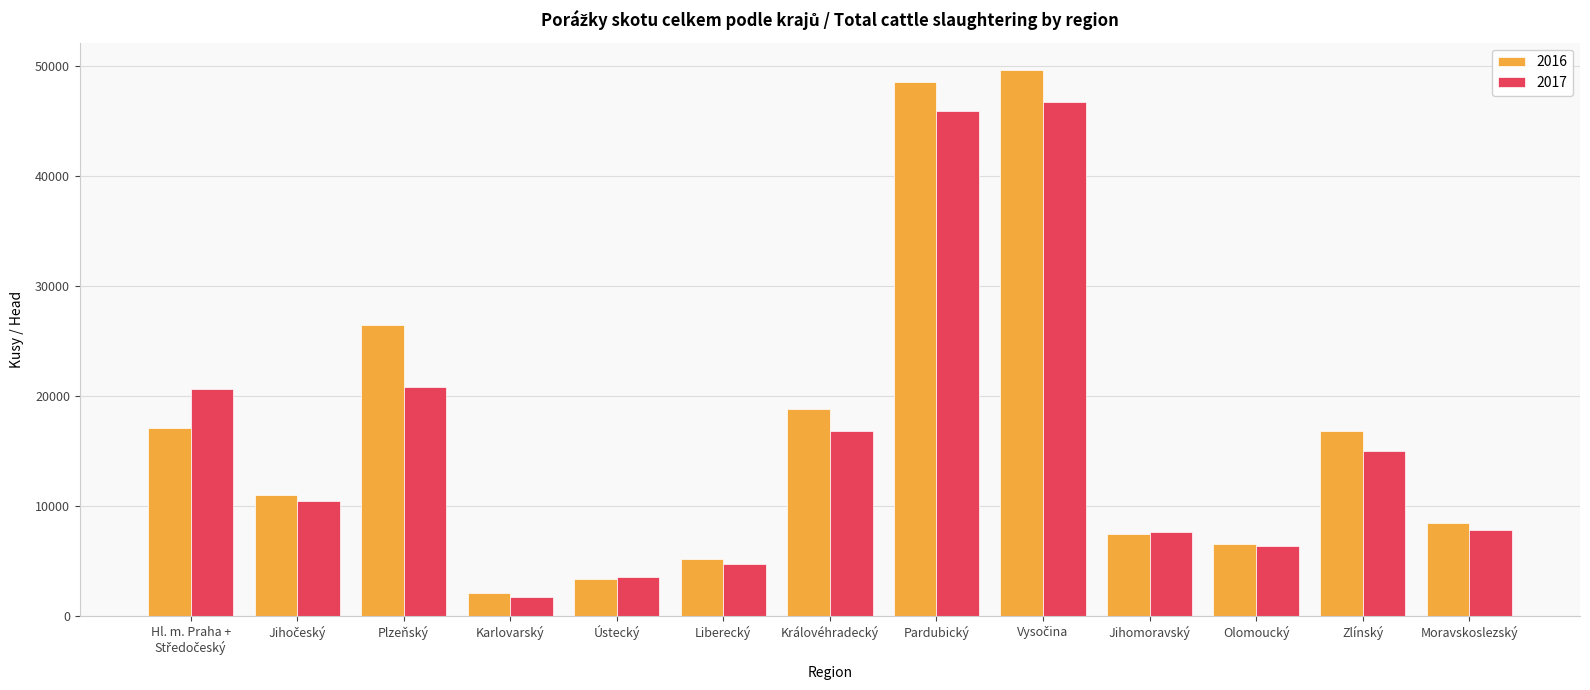

Reading right to left, transcribe all the data shown in this chart.

2016: 8407	16767	6497	7464	49646	48548	18794	5161	3303	2069	26491	10946	17046
2017: 7819	14972	6319	7606	46711	45958	16804	4757	3511	1743	20841	10476	20601